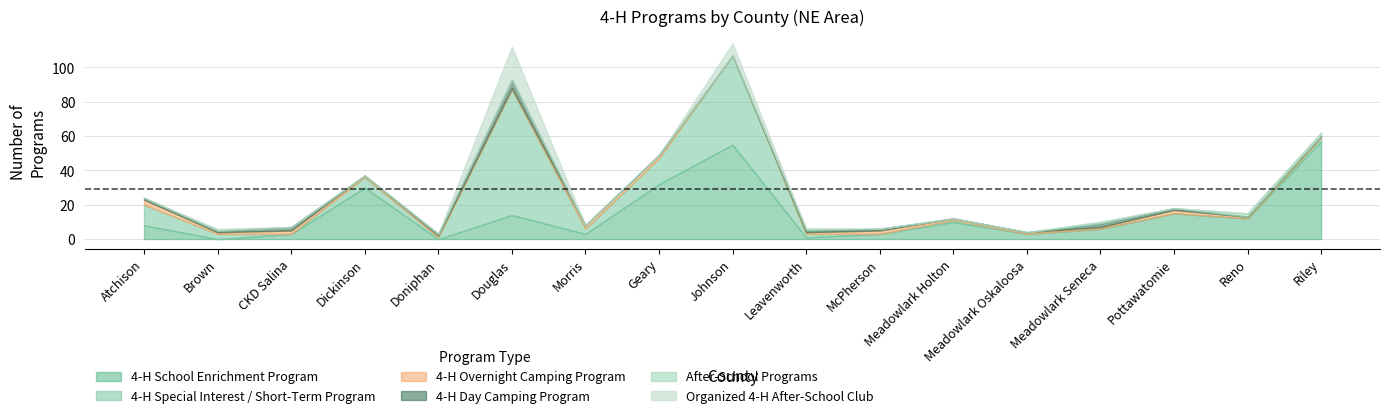

The value of 4-H Day Camping Program at Morris is 0. True or false?

True